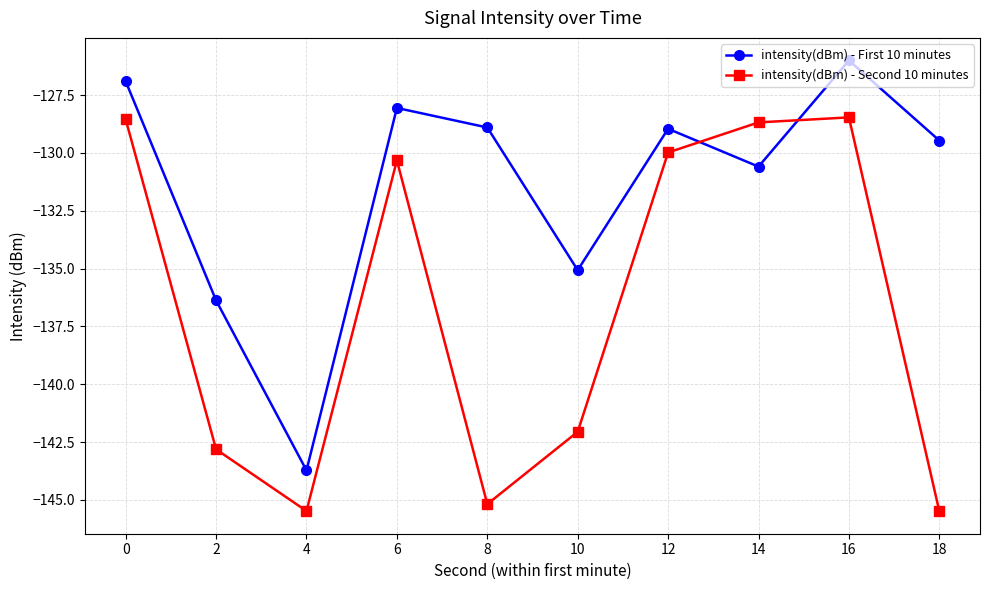

What is the difference between the maximum and minimum values in the intensity(dBm) - Second 10 minutes series?

17.0